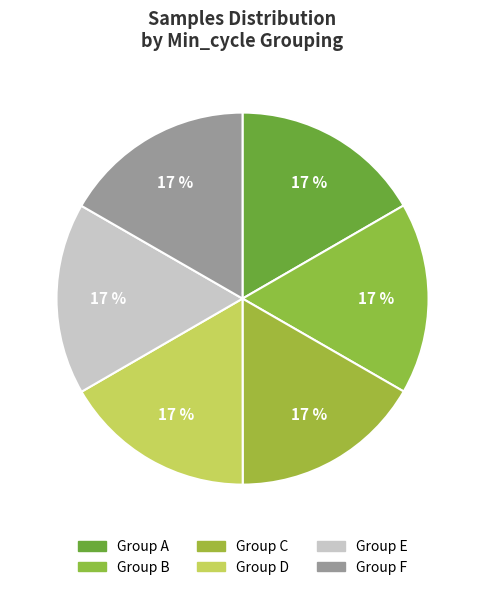

How many segments does this pie chart have?

6